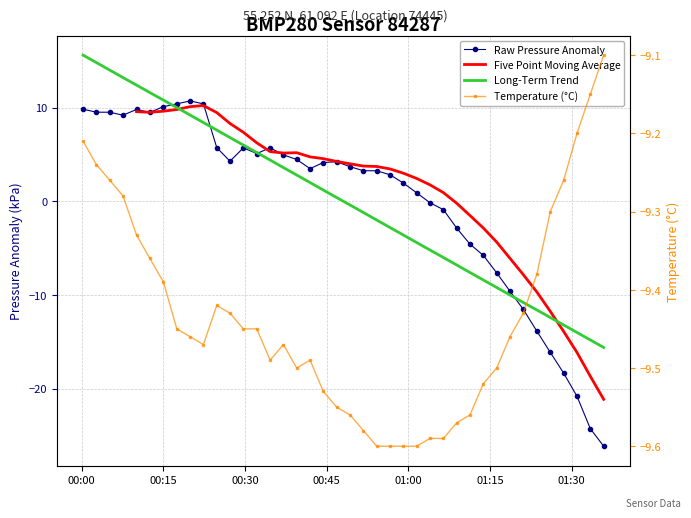

Rank the series by their average value, from lowest to highest.

Temperature (°C), Raw Pressure Anomaly, Five Point Moving Average, Long-Term Trend